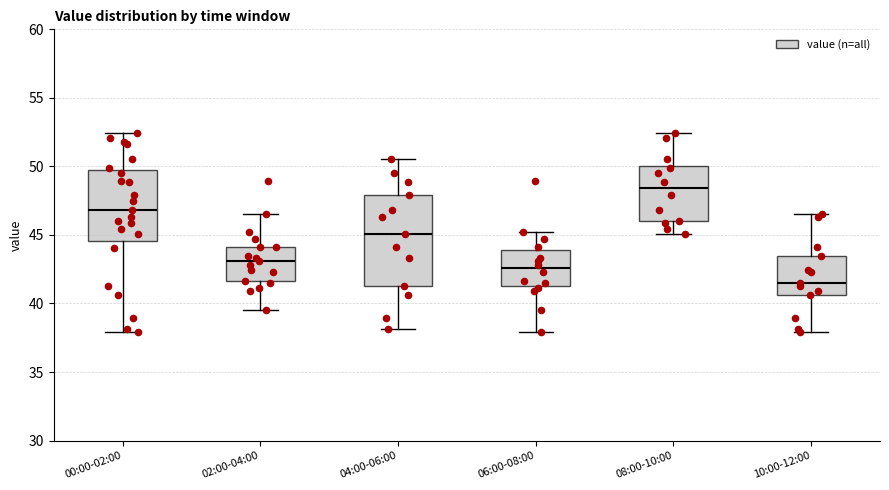

Which box has the lowest median line?

10:00-12:00